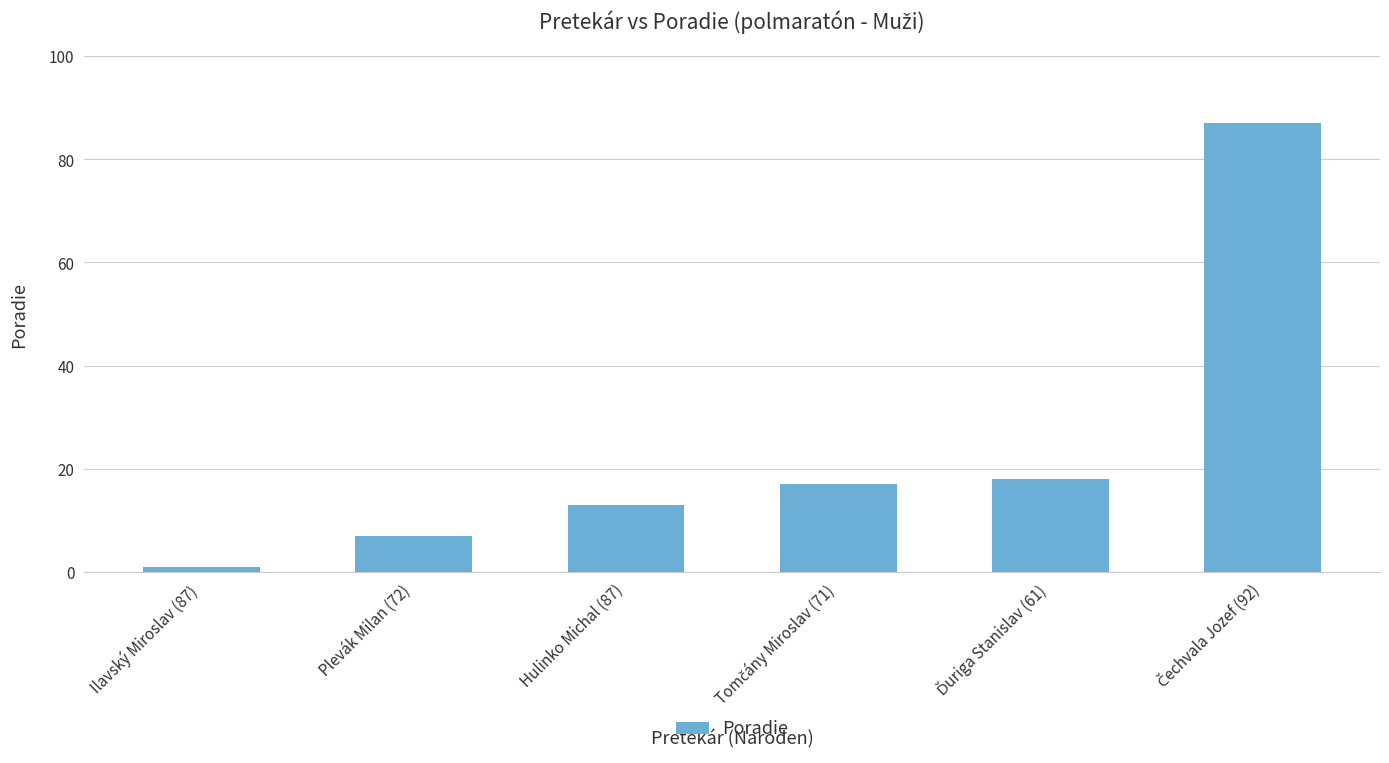

What is the label of the 1st bar from the left?

Ilavský Miroslav (87)